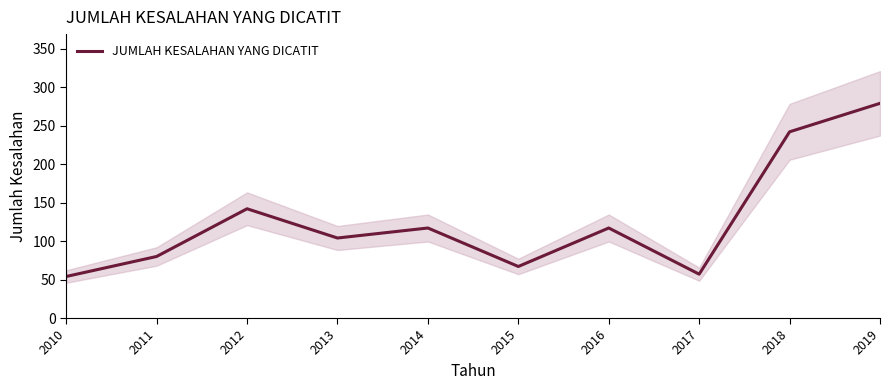

Count the number of values greater than 117.

3